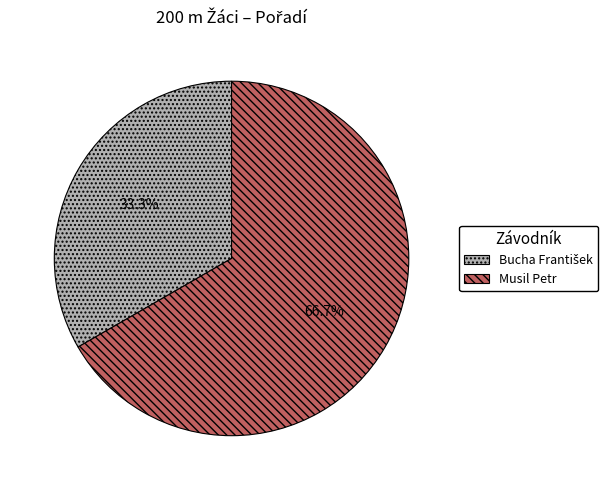

What percentage is NOT represented by Musil Petr?

33.3%